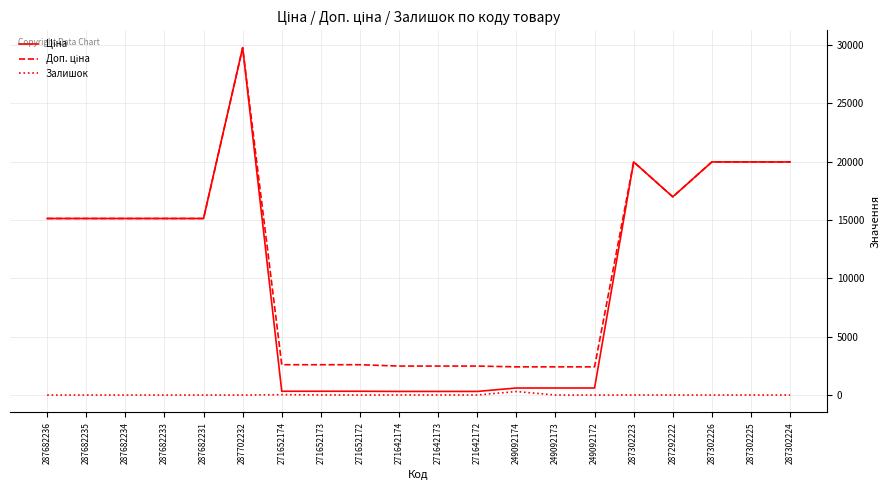

True or false: Залишок has a value of 7.0 at 287302223.

True